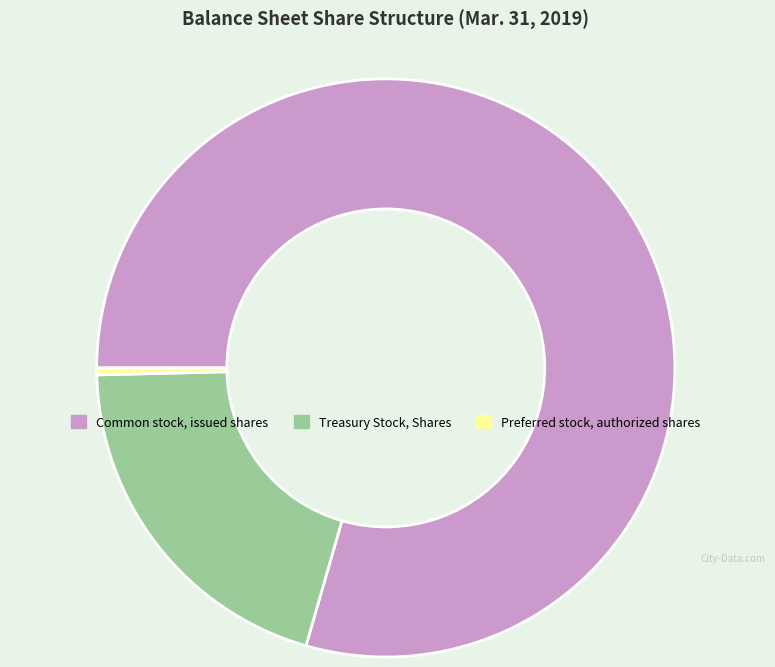

Do Preferred stock, authorized shares and Treasury Stock, Shares together represent more than half of the pie?

No